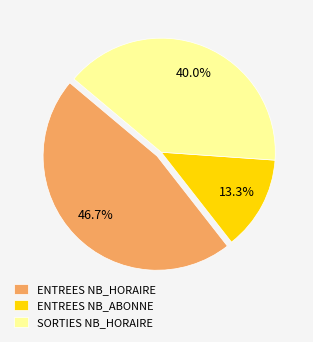

What percentage is NOT represented by ENTREES NB_HORAIRE?

53.3%